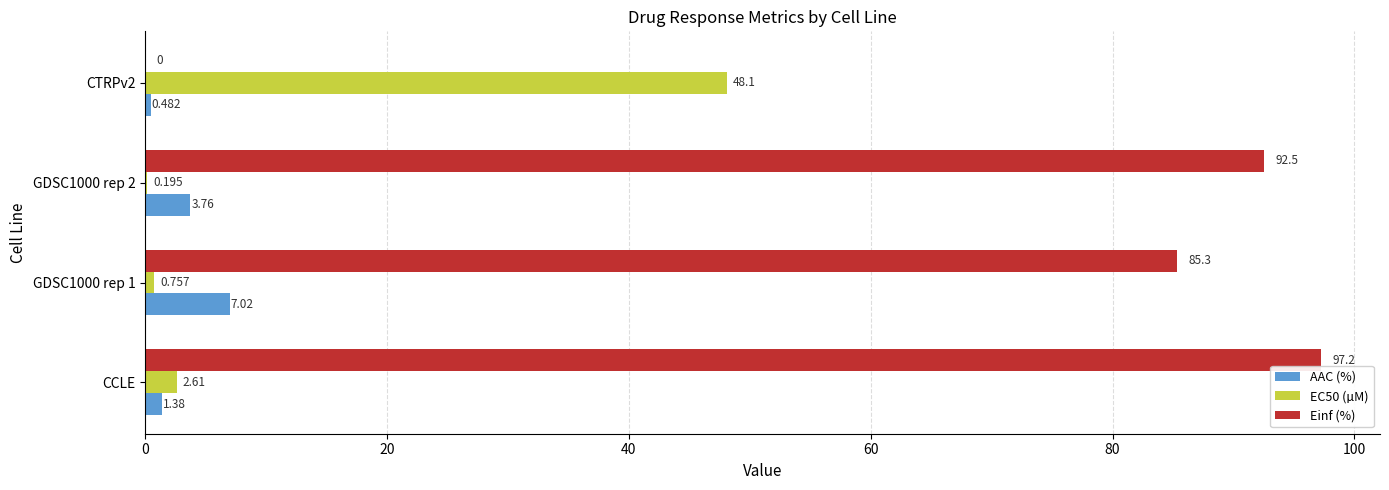

Which label corresponds to the largest value in the chart?

CCLE